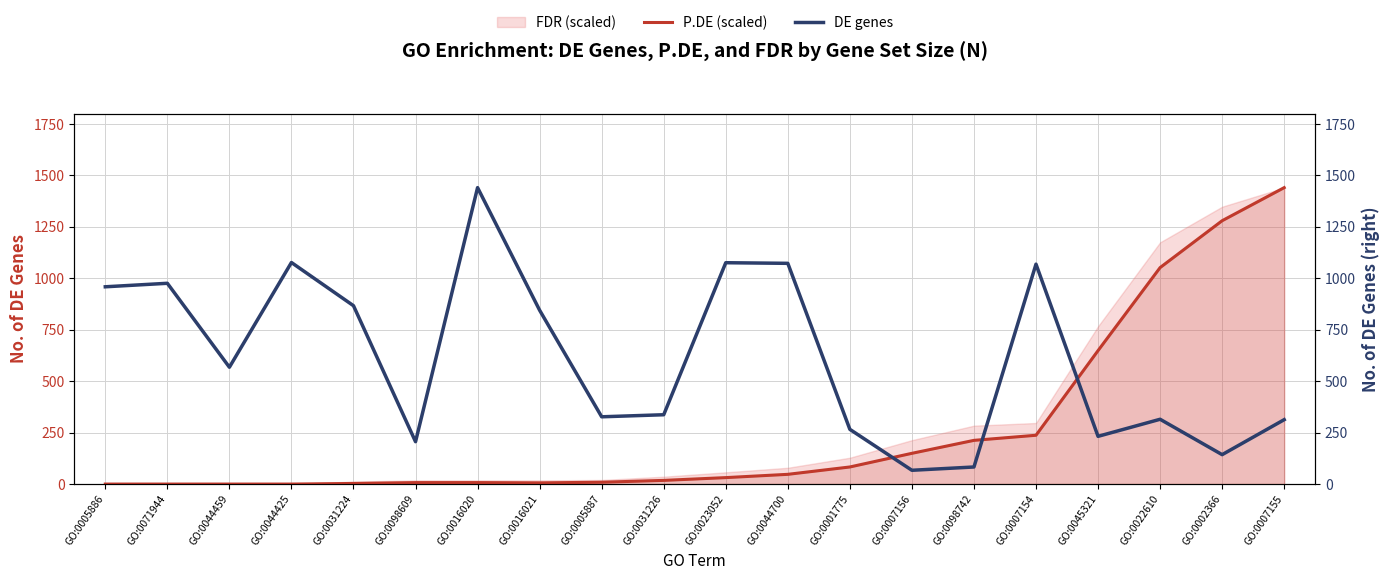

Which series has the largest range (max minus min)?

P.DE (scaled)